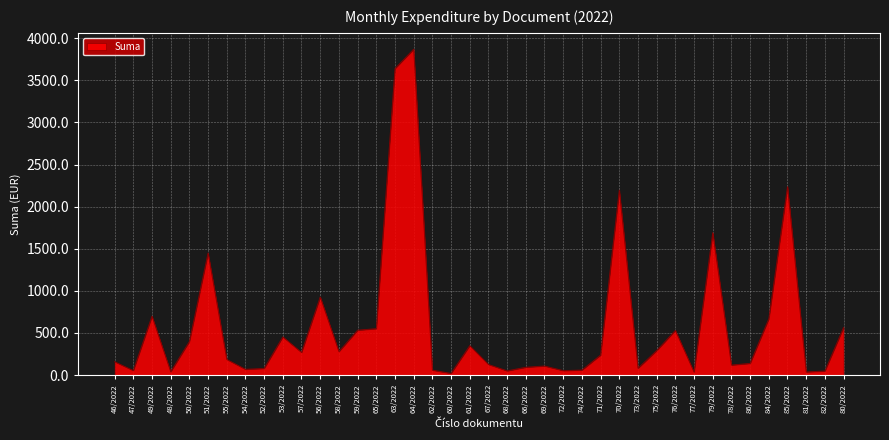

What is the change in value from 52/2022 to 68/2022?

-28.8